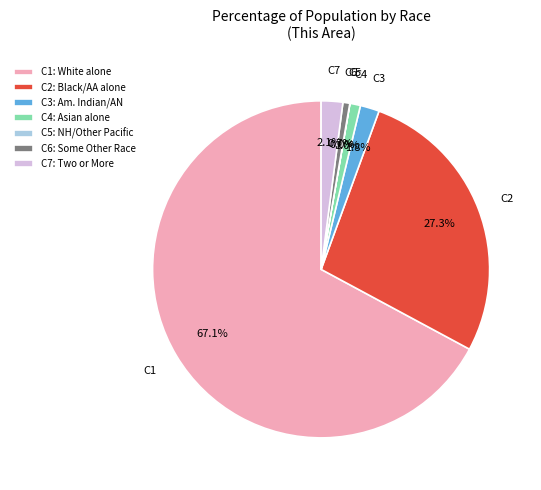

Which category has the biggest portion of the pie?

C1